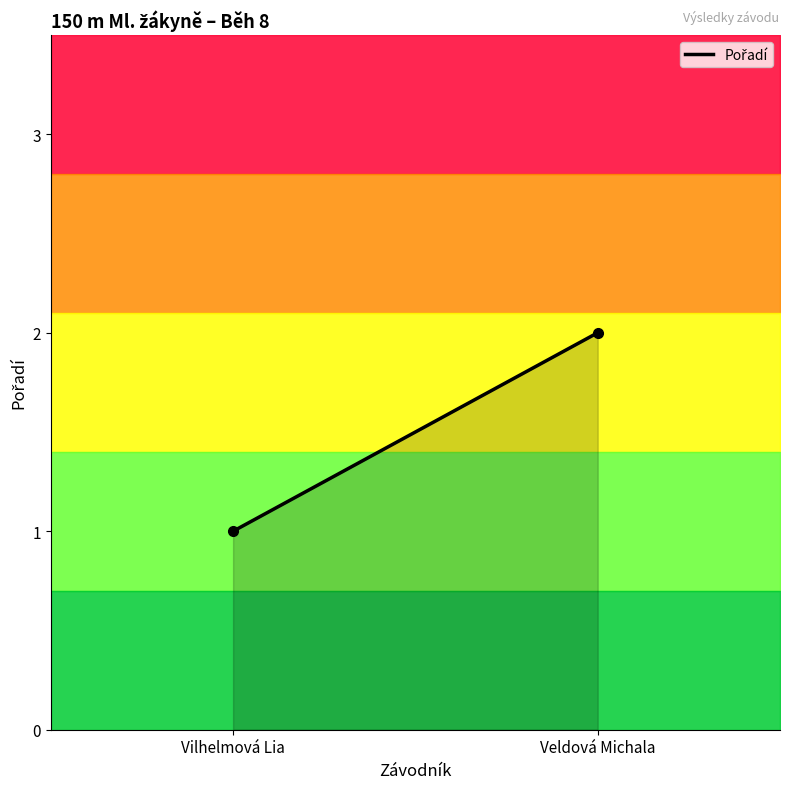

What is the label of the 2nd point from the left?

Veldová Michala